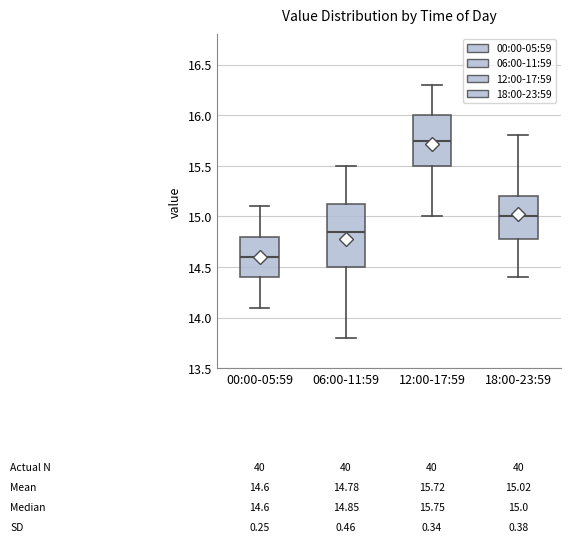

Which box has the lowest median line?

00:00-05:59